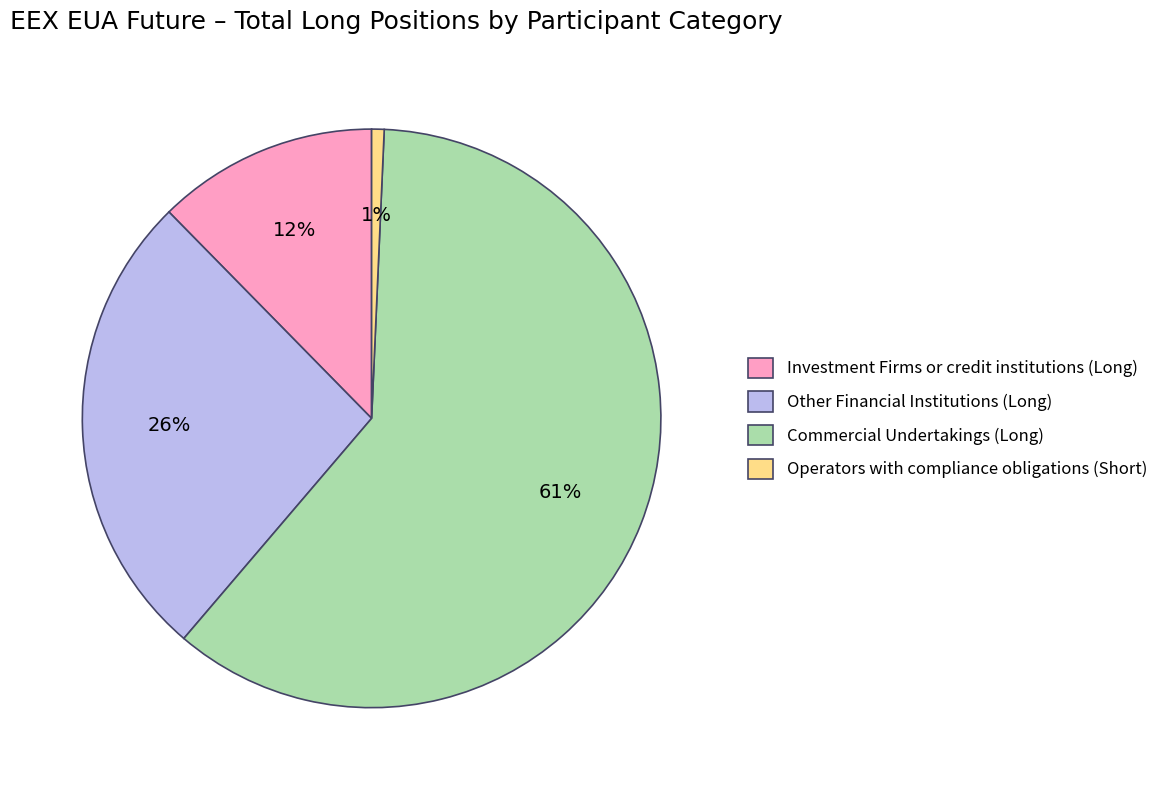

To the nearest percent, what is the difference between the largest and smallest slice percentages?

60%